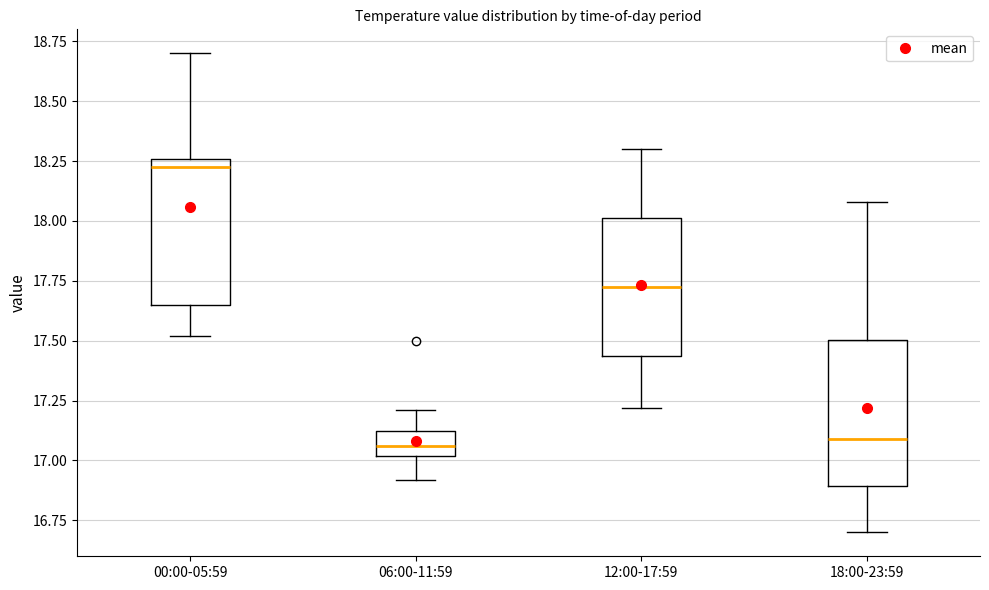

Where does the median line of the box for 06:00-11:59 sit on the y-axis? The values are not printed on the chart, so give them approximately, as read against the axis.

17.05